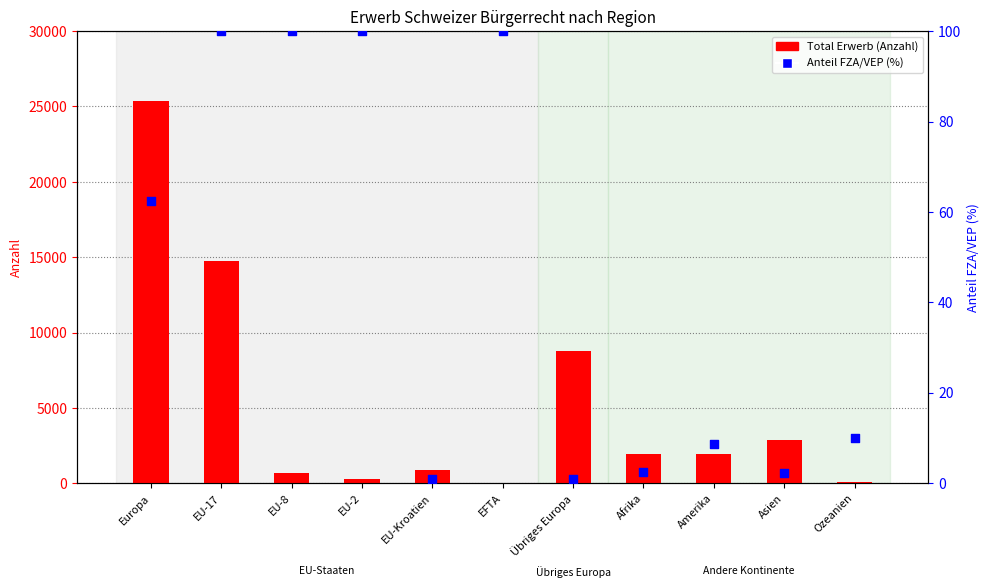

What is the total value across all series at EU-2?

349.0